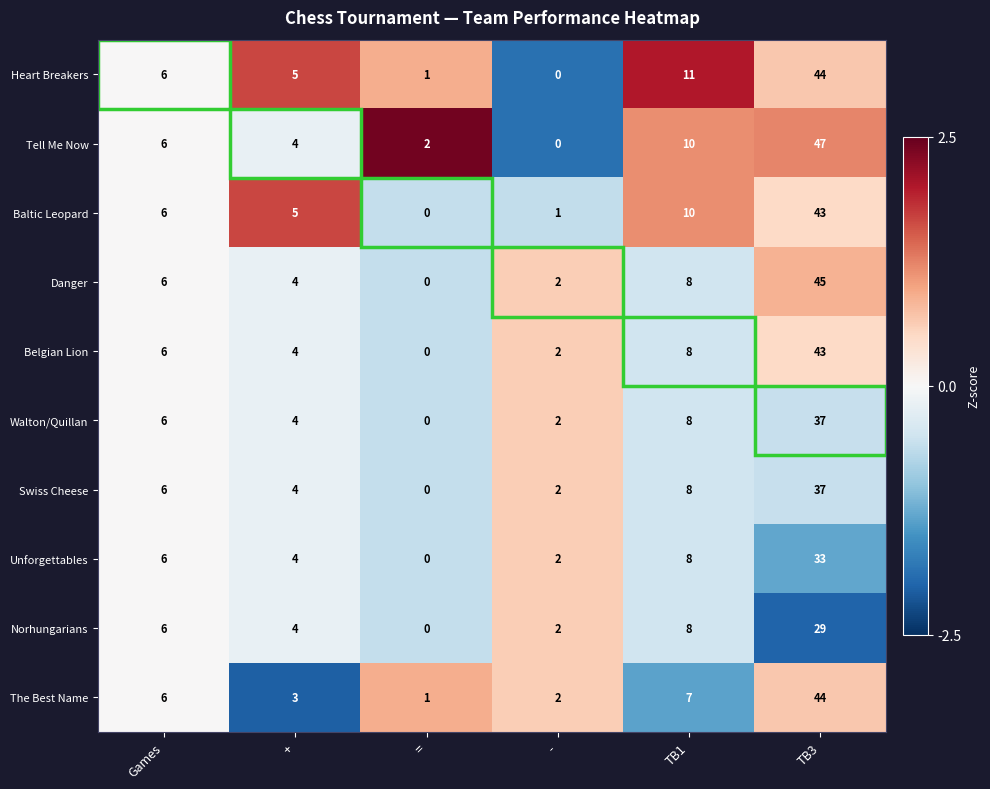

What is the maximum value for The Best Name?

44